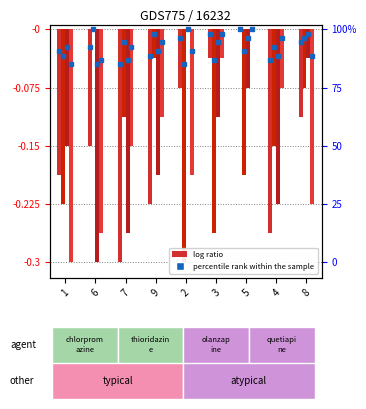

What is the total value across all series at 8?

-0.4